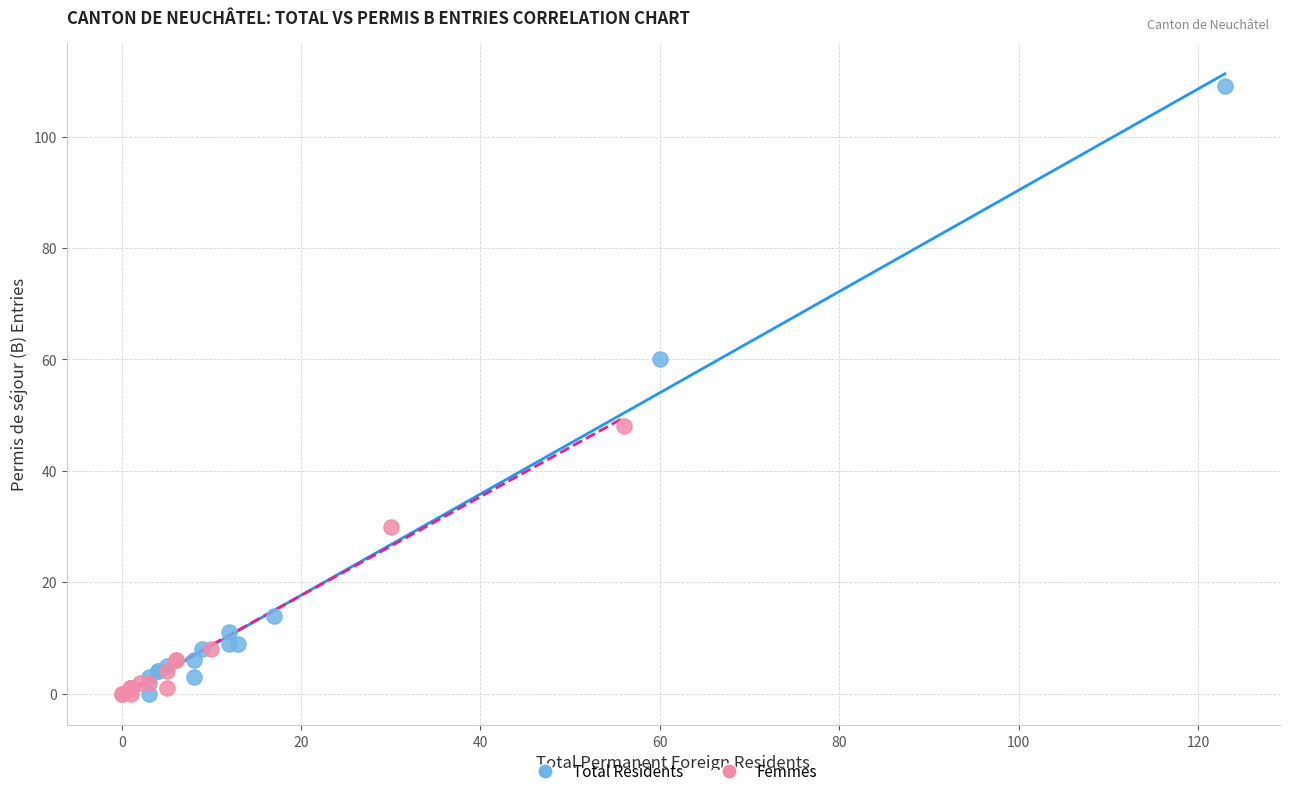

Which series reaches the maximum Y coordinate?

Total Residents